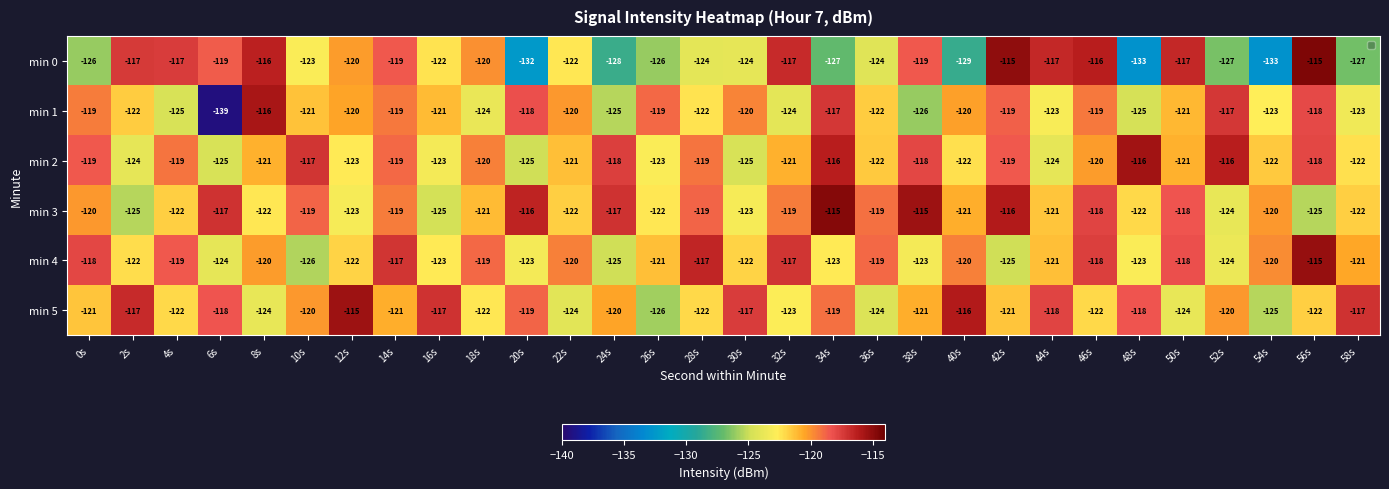

Rank the series by their maximum value, from highest to lowest.

min 0, min 3, min 4, min 5, min 2, min 1